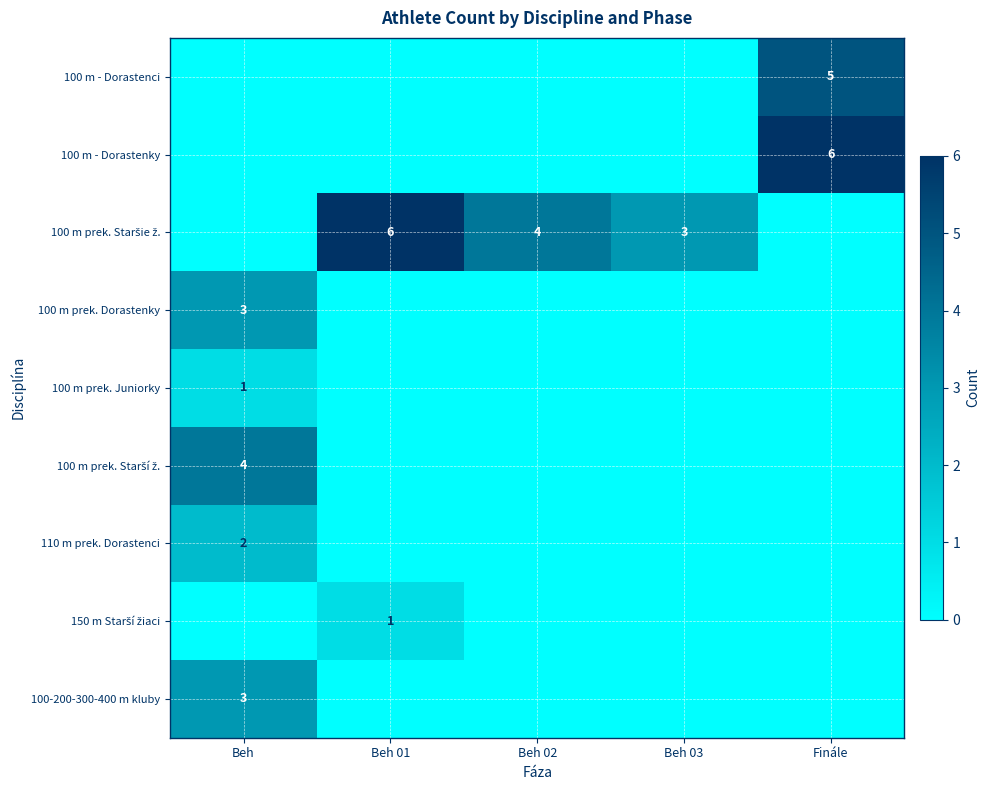

Is it true that 100-200-300-400 m kluby equals 3 at Beh?

True